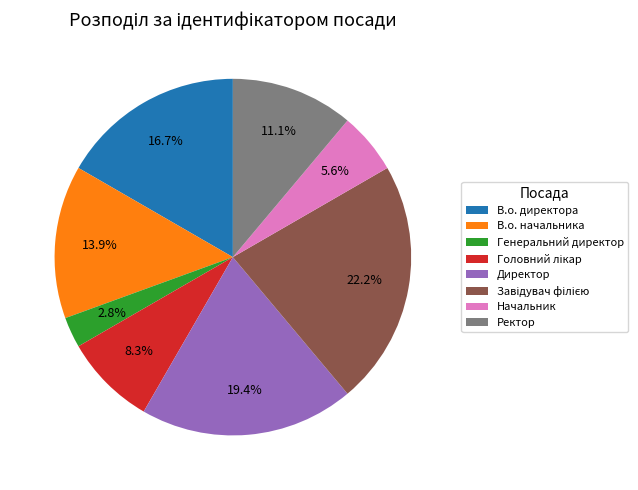

To the nearest percent, what percentage of the pie is Генеральний директор?

3%